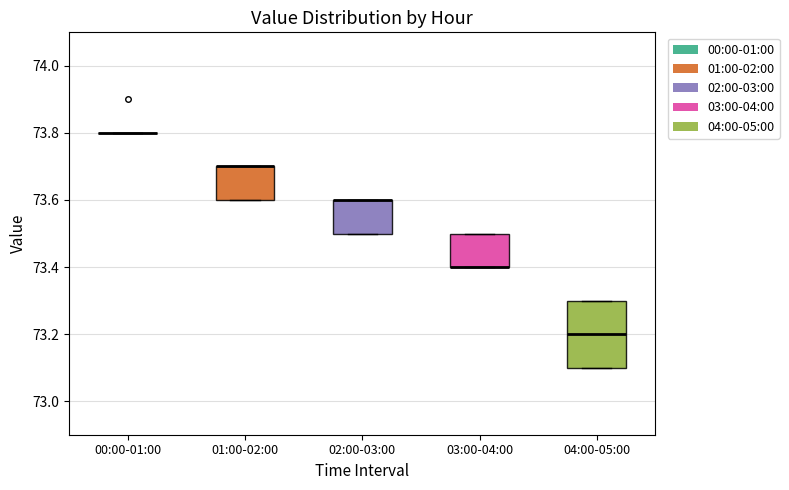

Which box is the tallest, from its lower edge to its upper edge?

04:00-05:00